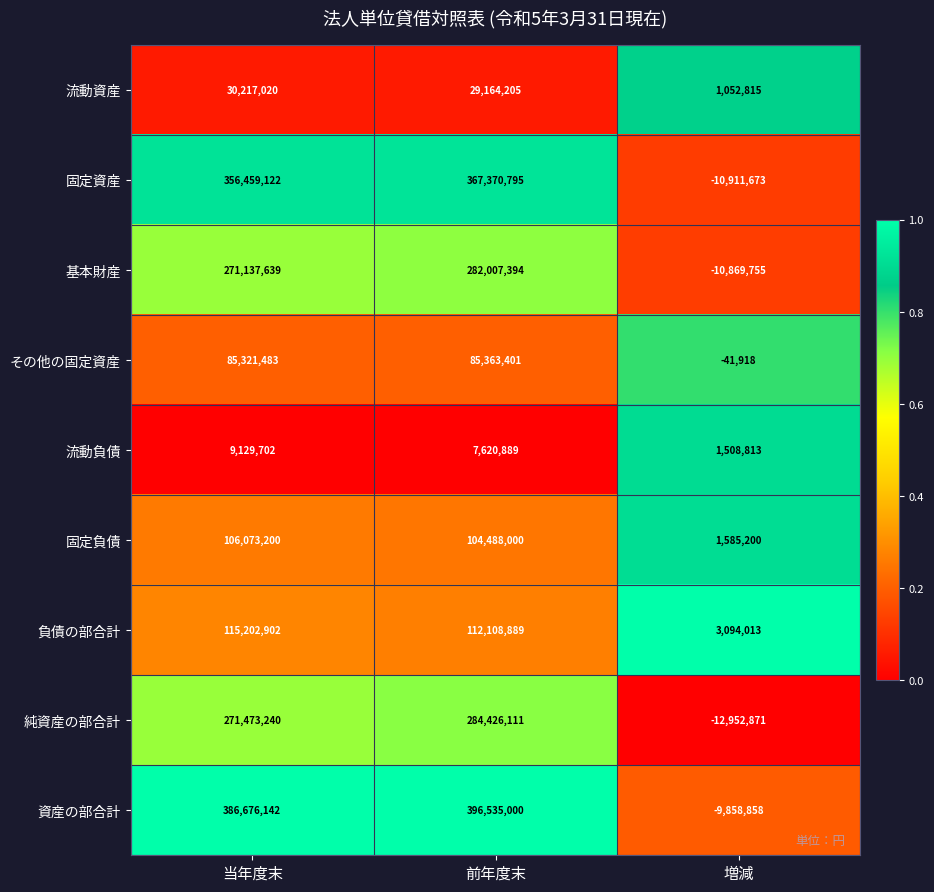

How many categories are shown in the chart?

3